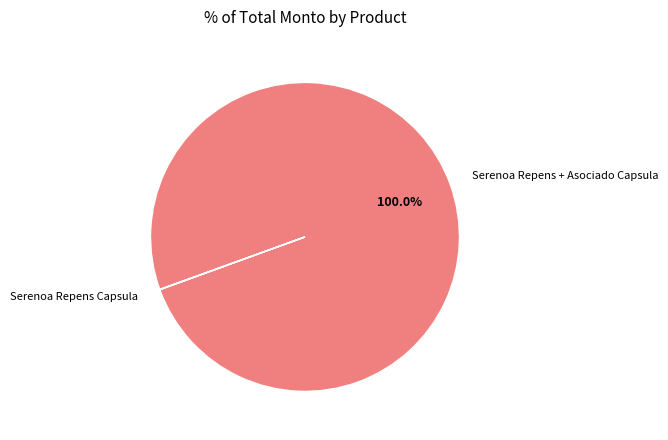

Is there any slice that represents more than half of the pie?

Yes